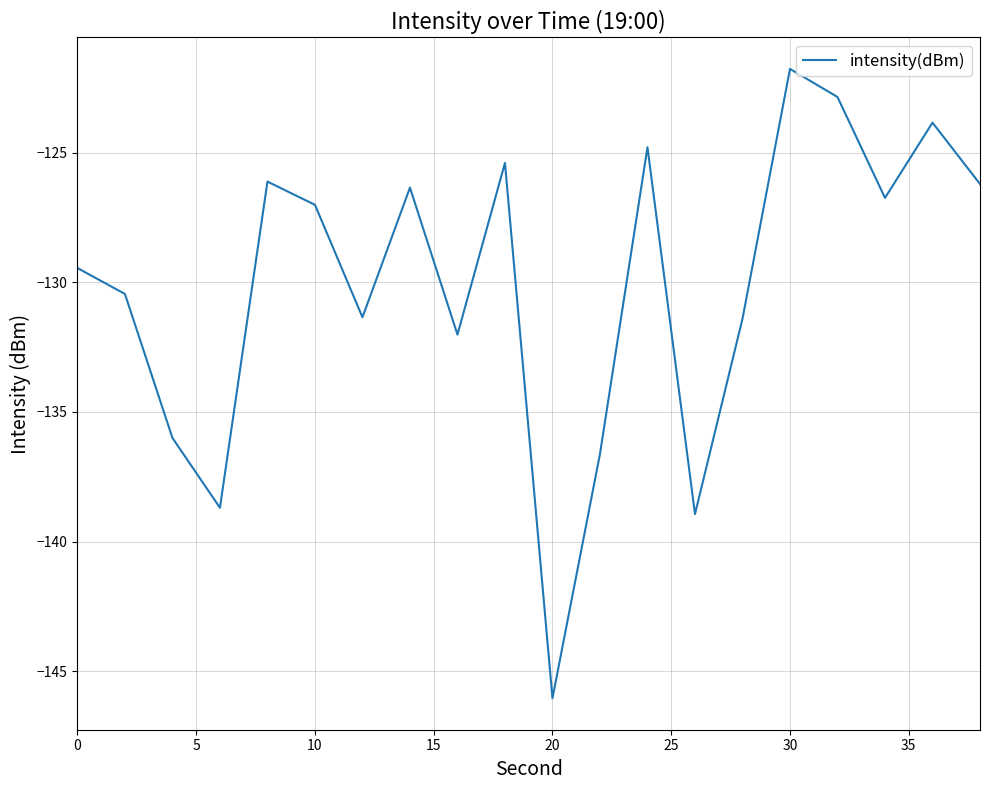

What is the difference between the maximum and minimum values?

24.3